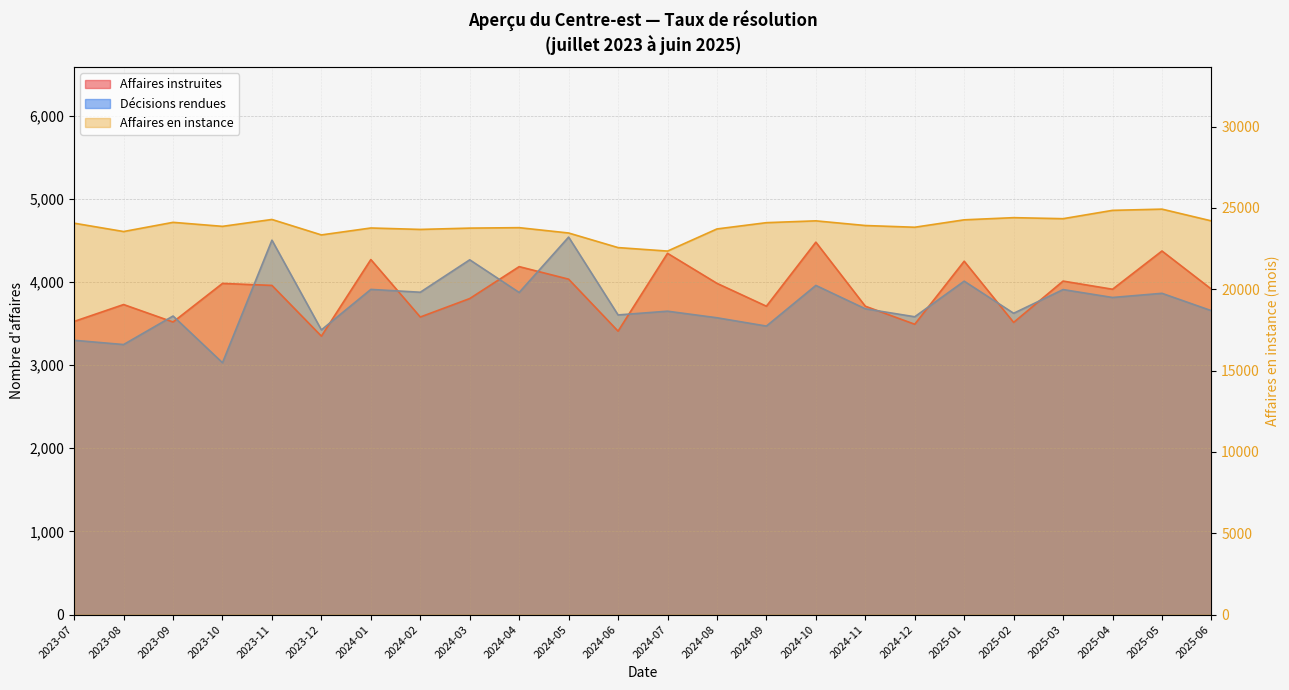

Between 2025-01 and 2024-10, which is larger?

2024-10